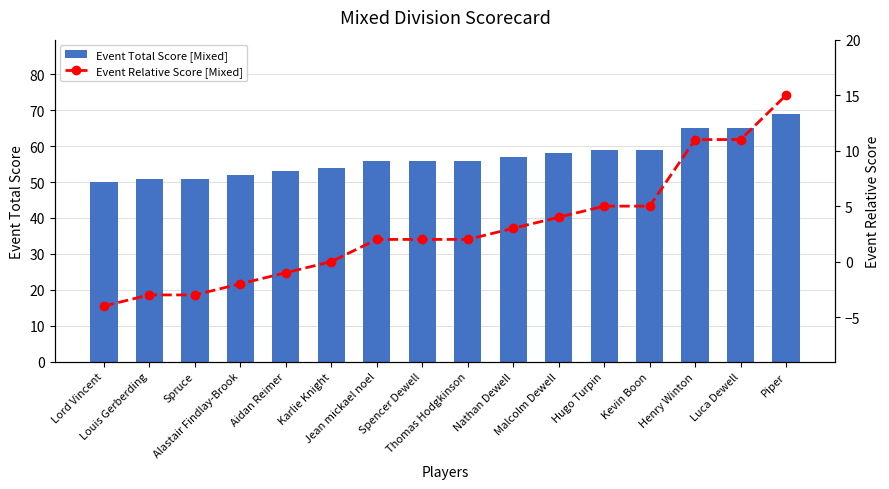

At Spruce, list the series in order from largest to smallest.

Event Total Score, Event Relative Score